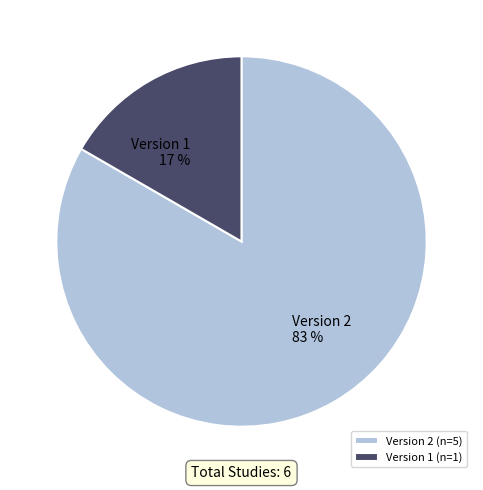

What is the smallest slice in the pie chart?

Version 1